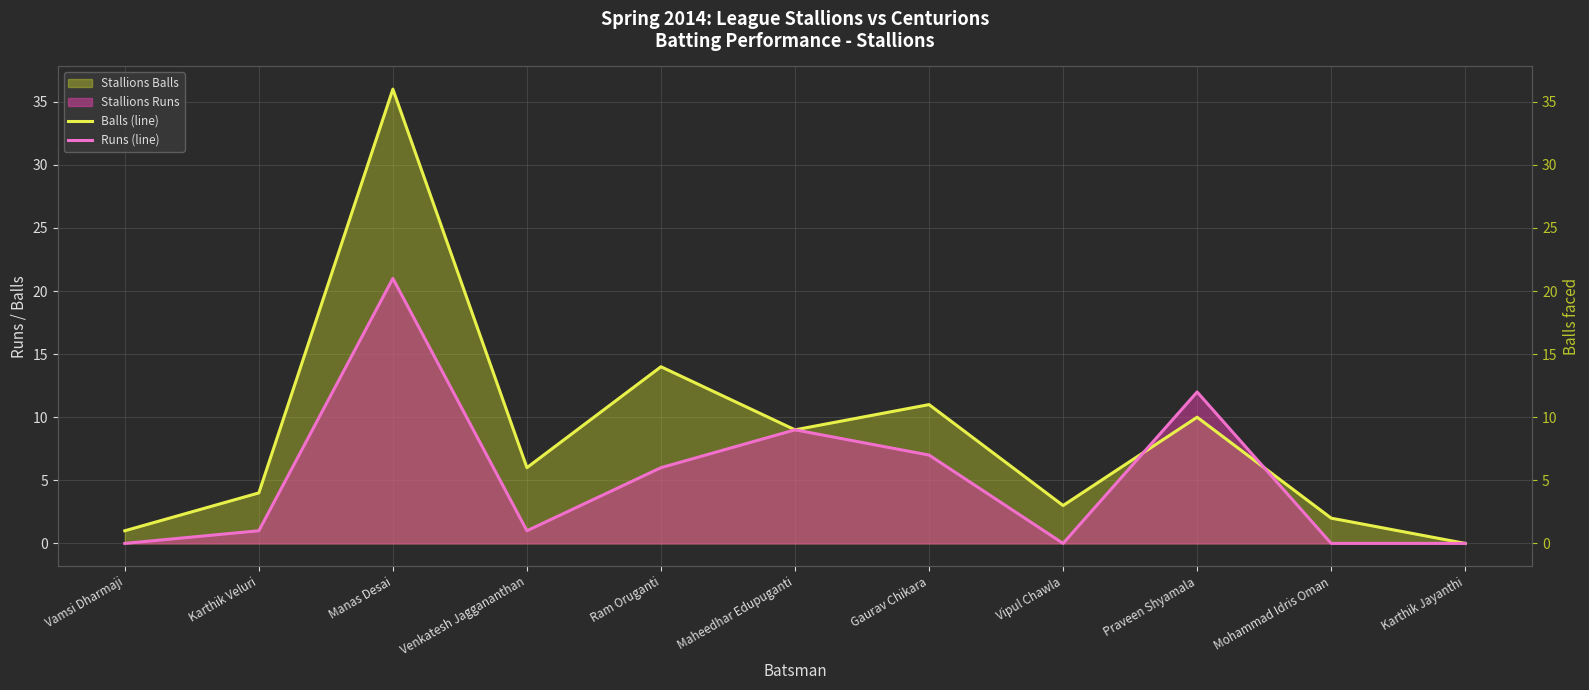

How many values in the Balls (line) series exceed 6?

5